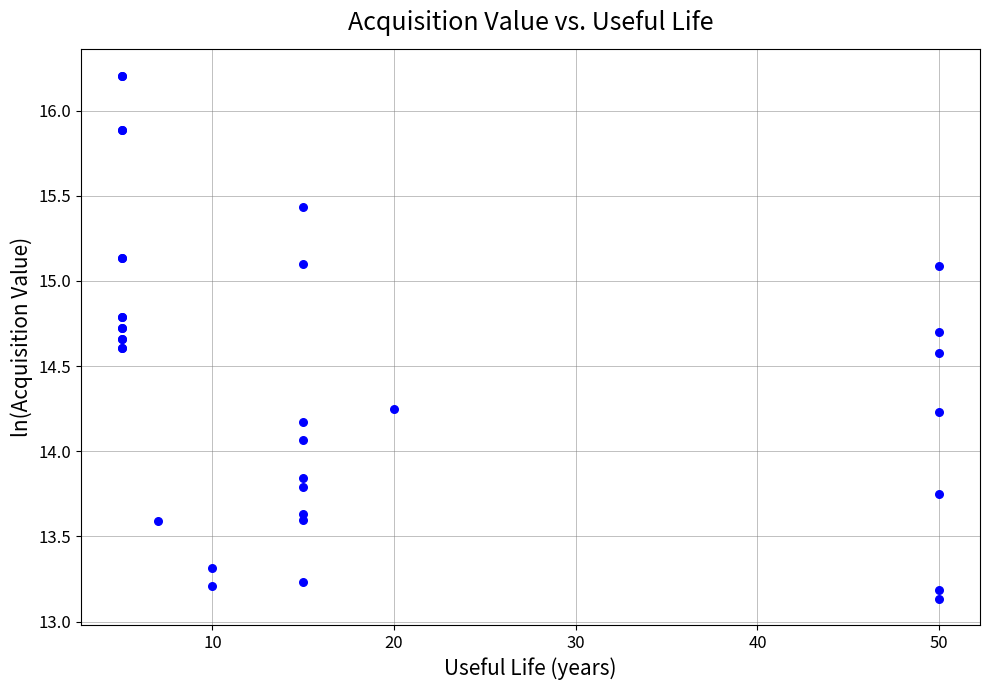

What Y value in the scatter plot is closest to 14?

14.1